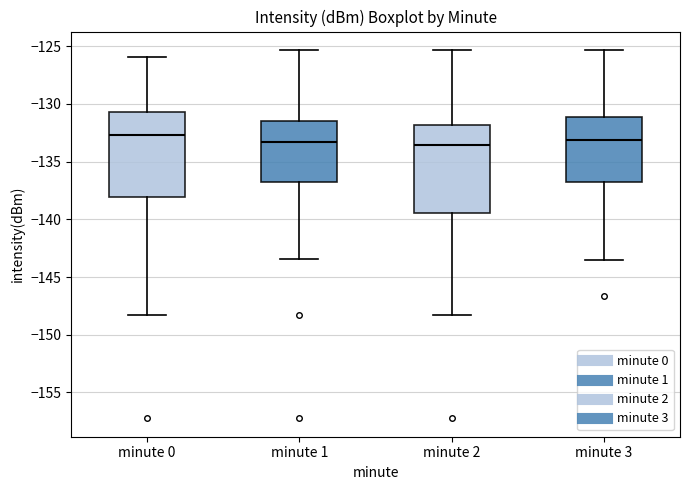

Reading left to right, read every box against the y-axis: the position of its median line, the range the box covers, and the ends of its whiskers. The values are not printed on the chart, so give them approximately, as read against the axis.

minute 0: median -132.5, box -138.0 to -130.5, whiskers -148.5 to -126.0
minute 1: median -133.5, box -136.5 to -131.5, whiskers -143.5 to -125.5
minute 2: median -133.5, box -139.5 to -132.0, whiskers -148.5 to -125.5
minute 3: median -133.0, box -136.5 to -131.0, whiskers -143.5 to -125.5